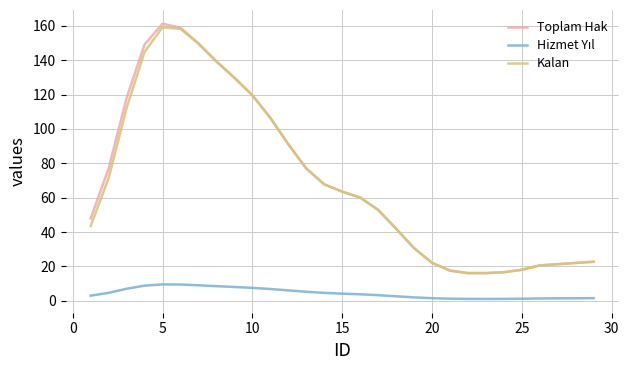

Which series has the largest range (max minus min)?

Toplam Hak